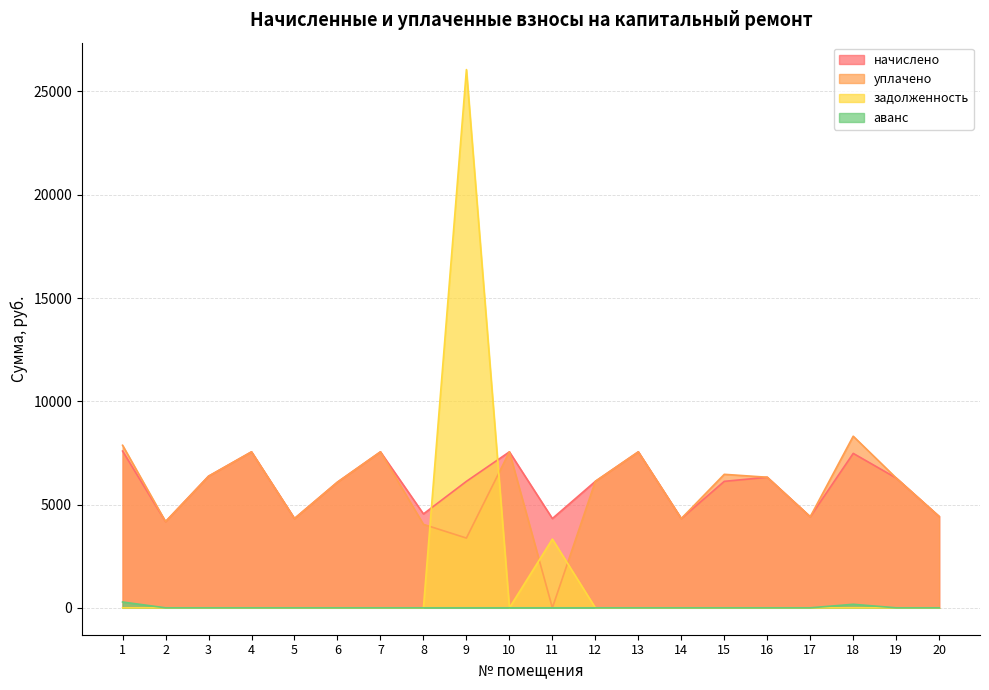

What is the difference between the аванс values at 18 and 10?

170.5